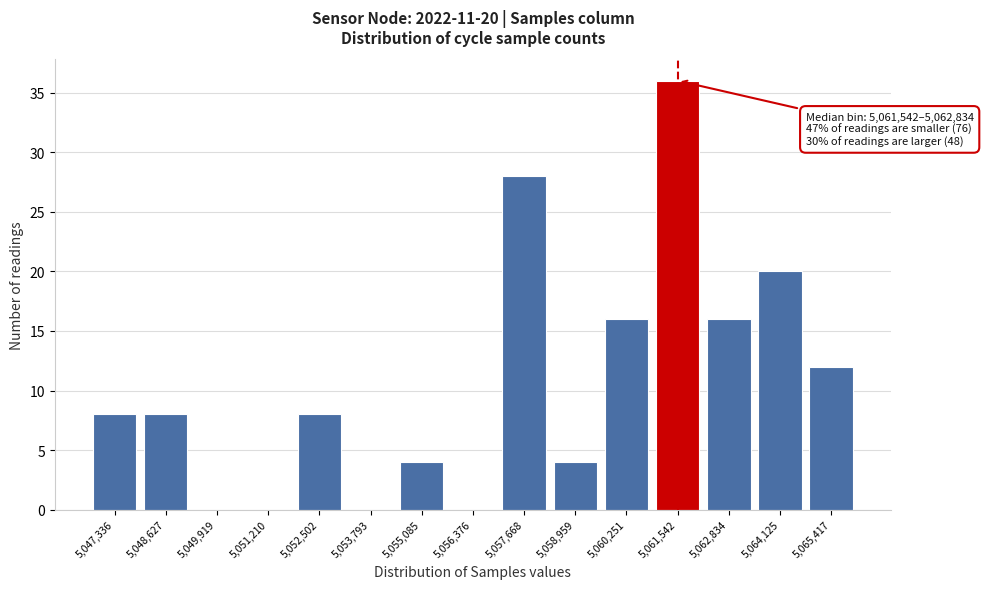

Reading left to right, list all the values displayed in this chart.

5,047,336=8	5,048,627=8	5,049,919=0	5,051,210=0	5,052,502=8	5,053,793=0	5,055,085=4	5,056,376=0	5,057,668=28	5,058,959=4	5,060,251=16	5,061,542=36	5,062,834=16	5,064,125=20	5,065,417=12